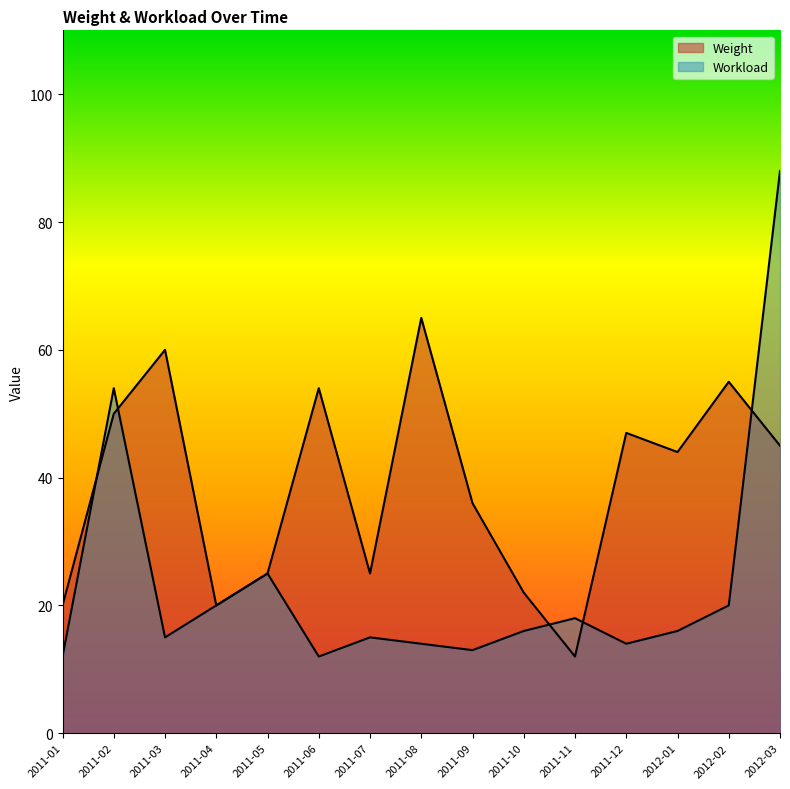

How many interior local valleys does the Workload series have?

4